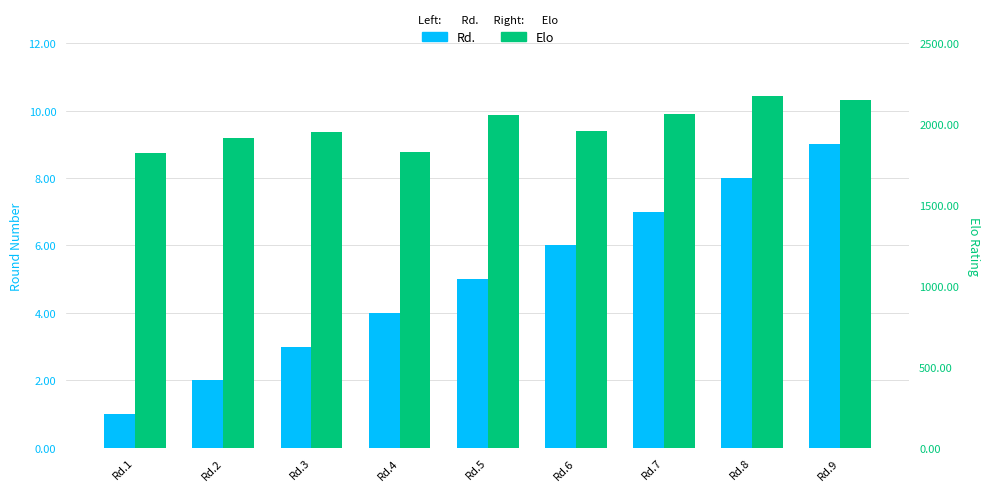

What is the smallest value displayed?

1